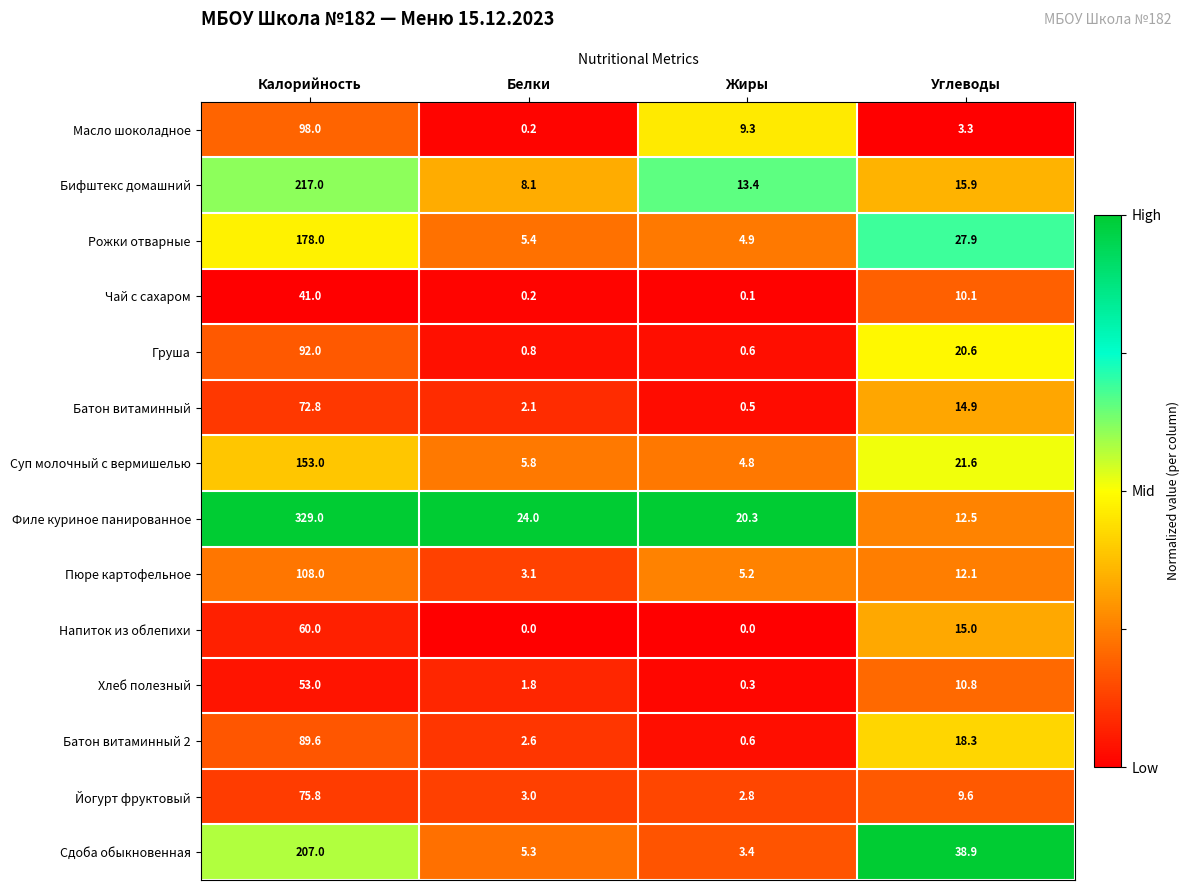

Which series changed the most between Жиры and Углеводы?

Сдоба обыкновенная